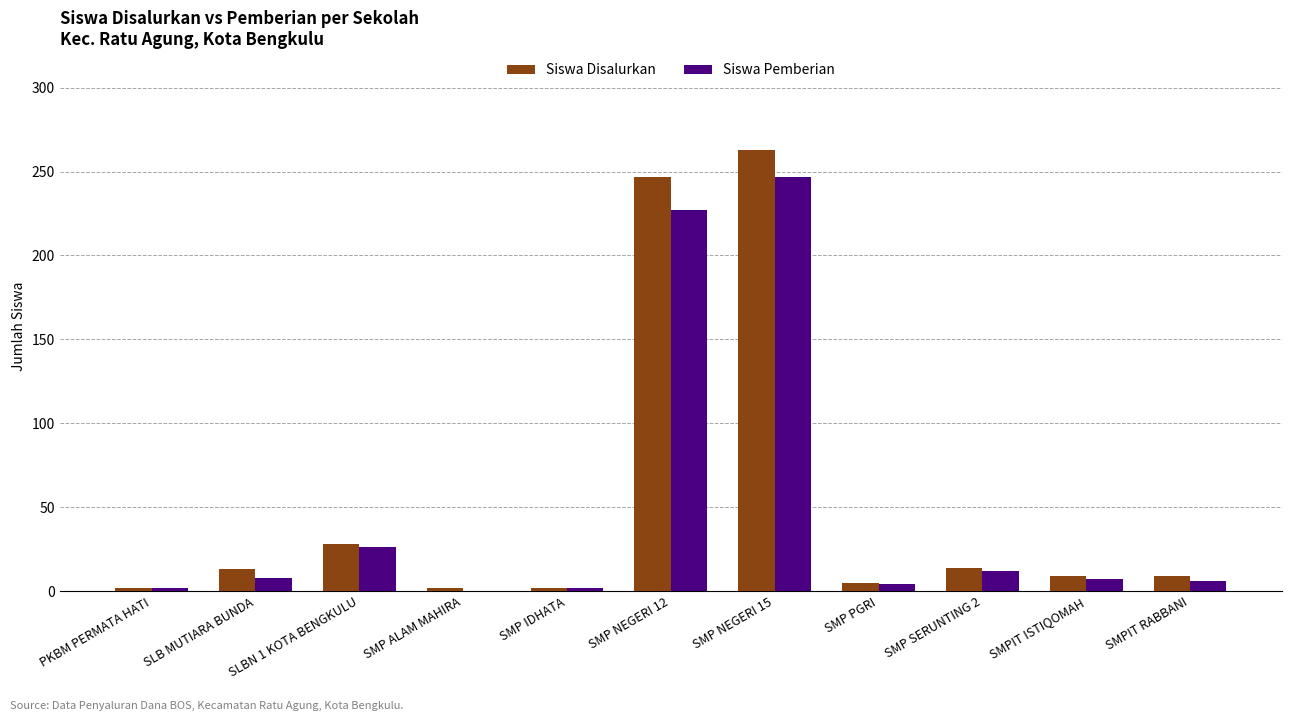

Between PKBM PERMATA HATI and SMP NEGERI 12, which series saw the biggest shift?

Siswa Disalurkan